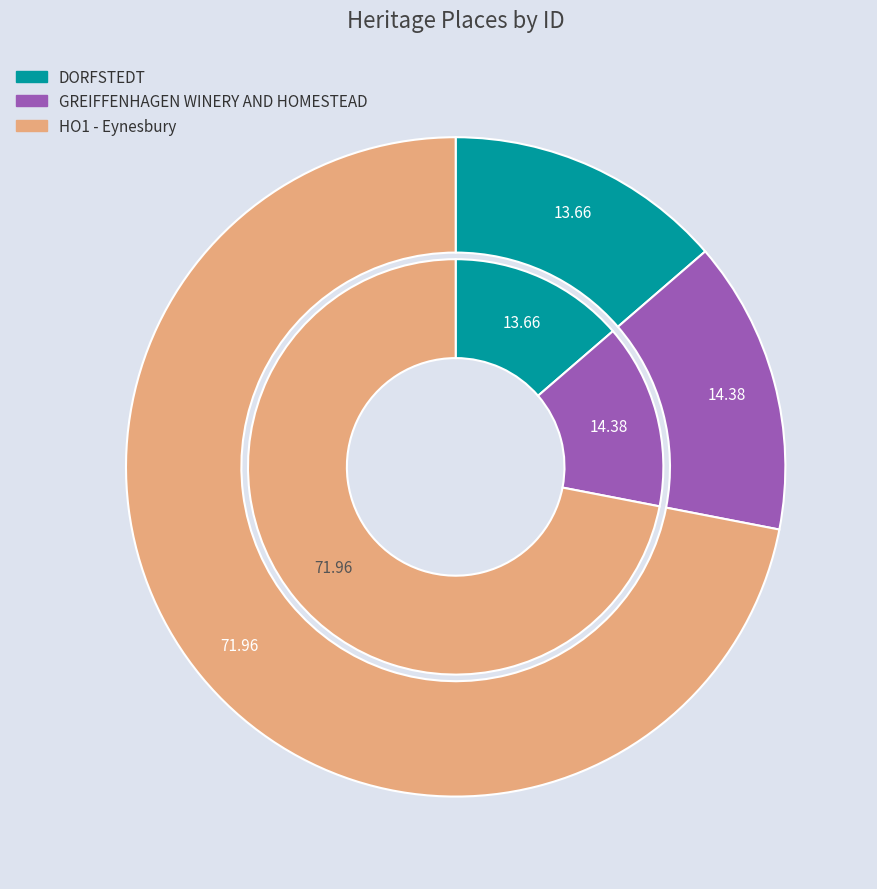

Which slice is the largest?

HO1 - Eynesbury